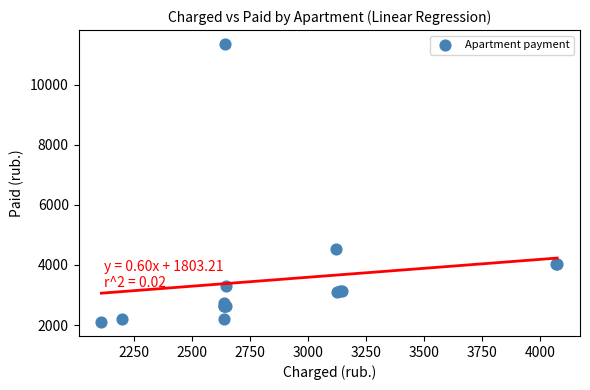

What Y value in the scatter plot is closest to 6730?

4530.7